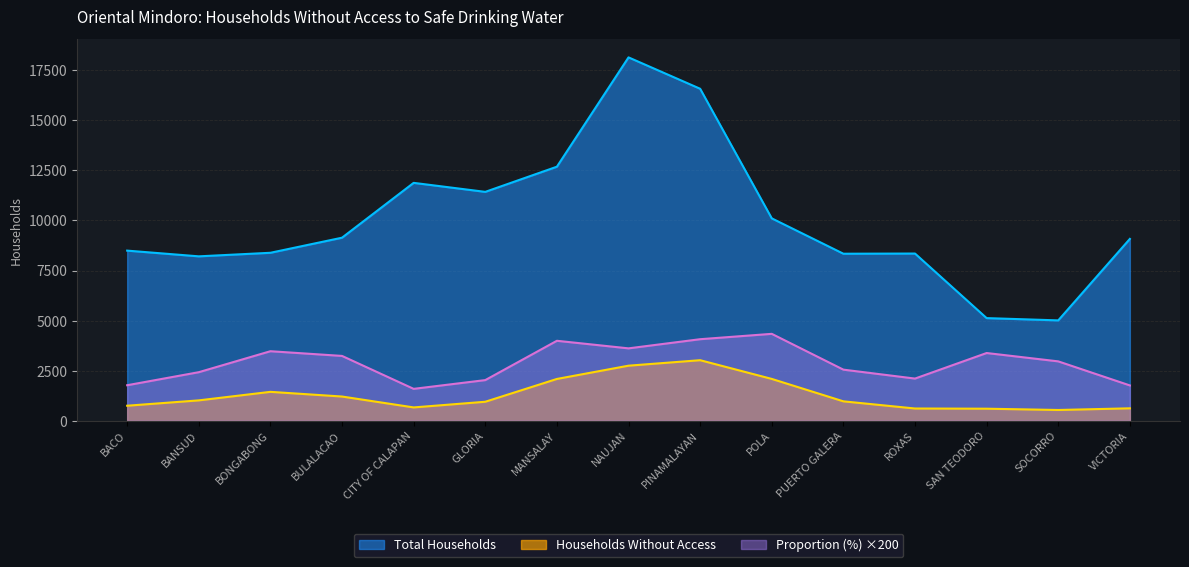

What is the maximum value shown in the chart?

18148.0